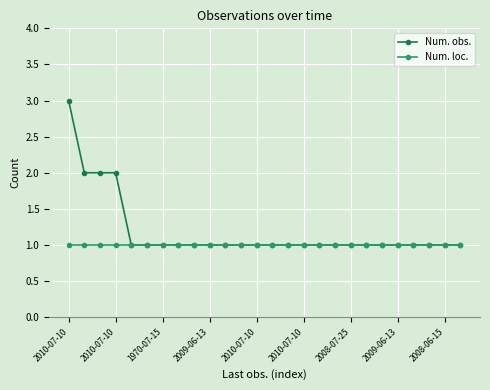

What is the greatest value displayed?

3